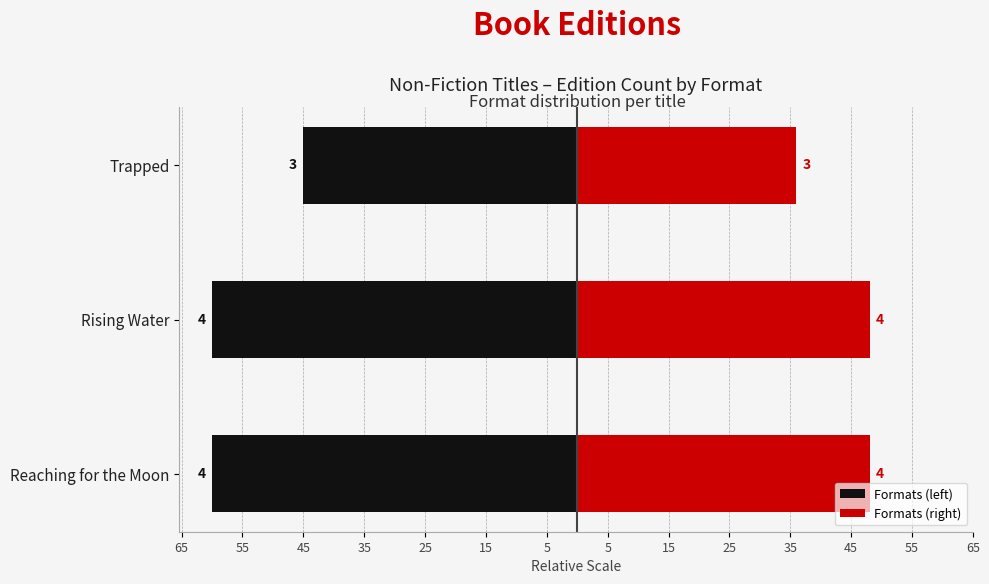

How many bars are there in total?

6